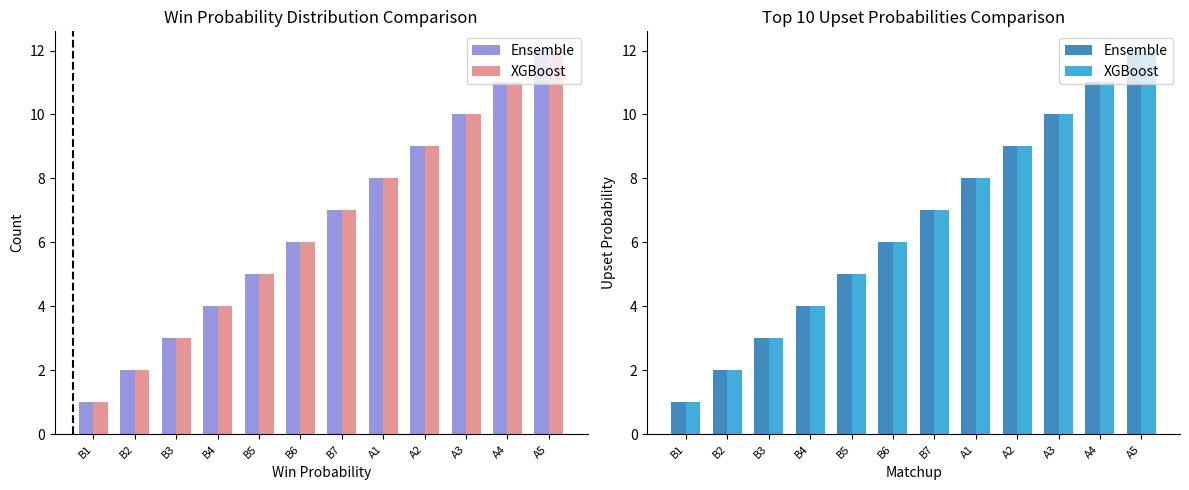

What is the difference between the Ensemble values at B2 and B3?

1